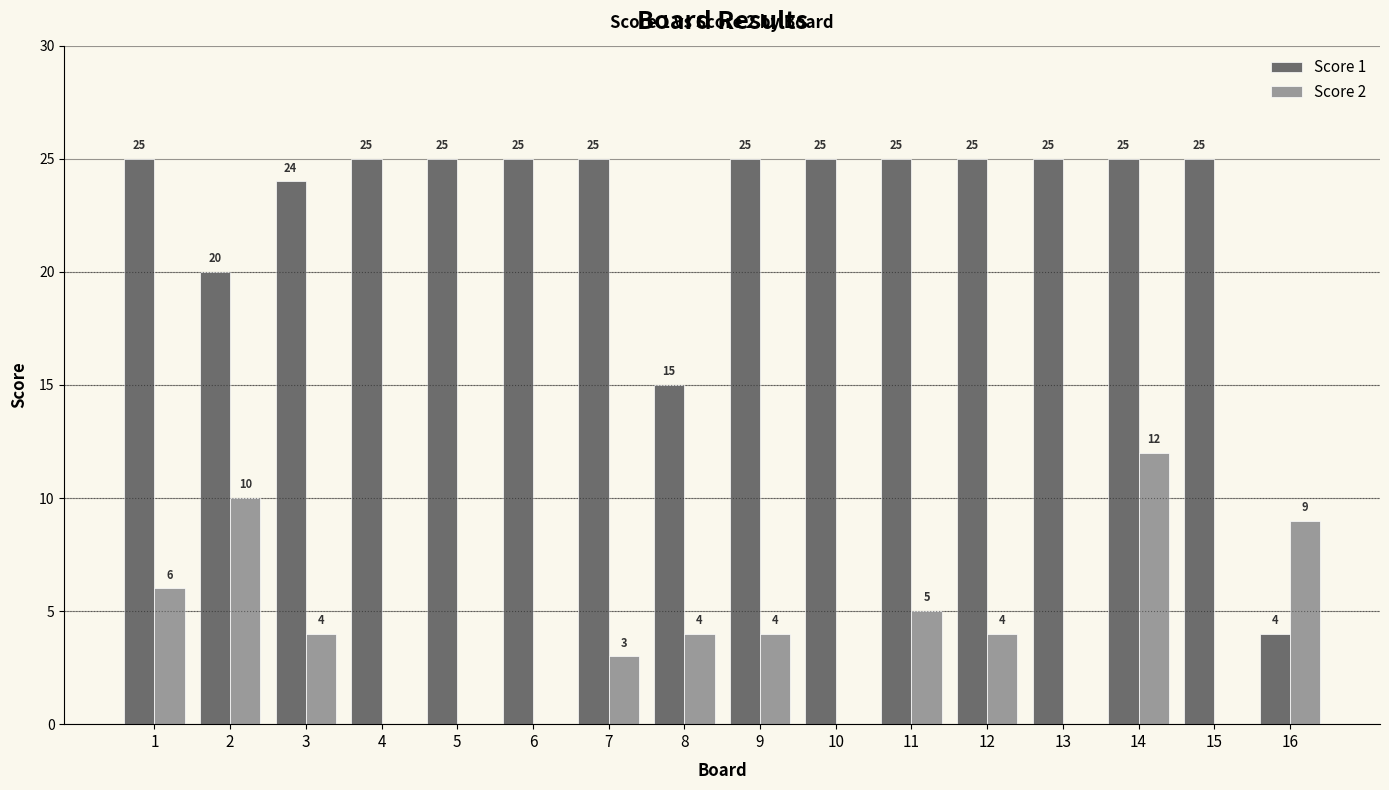

The Score 2 series shows 0 at 6. True or false?

True